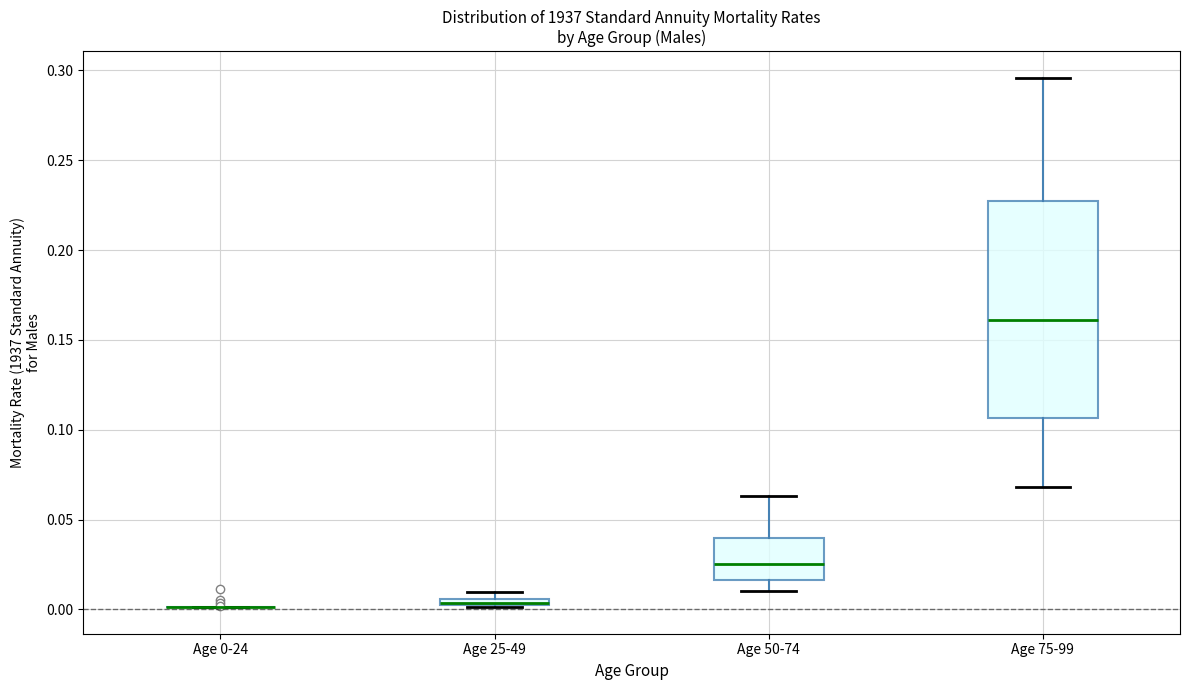

Comparing the boxes themselves (not the whiskers), which one is the tallest?

Age 75-99